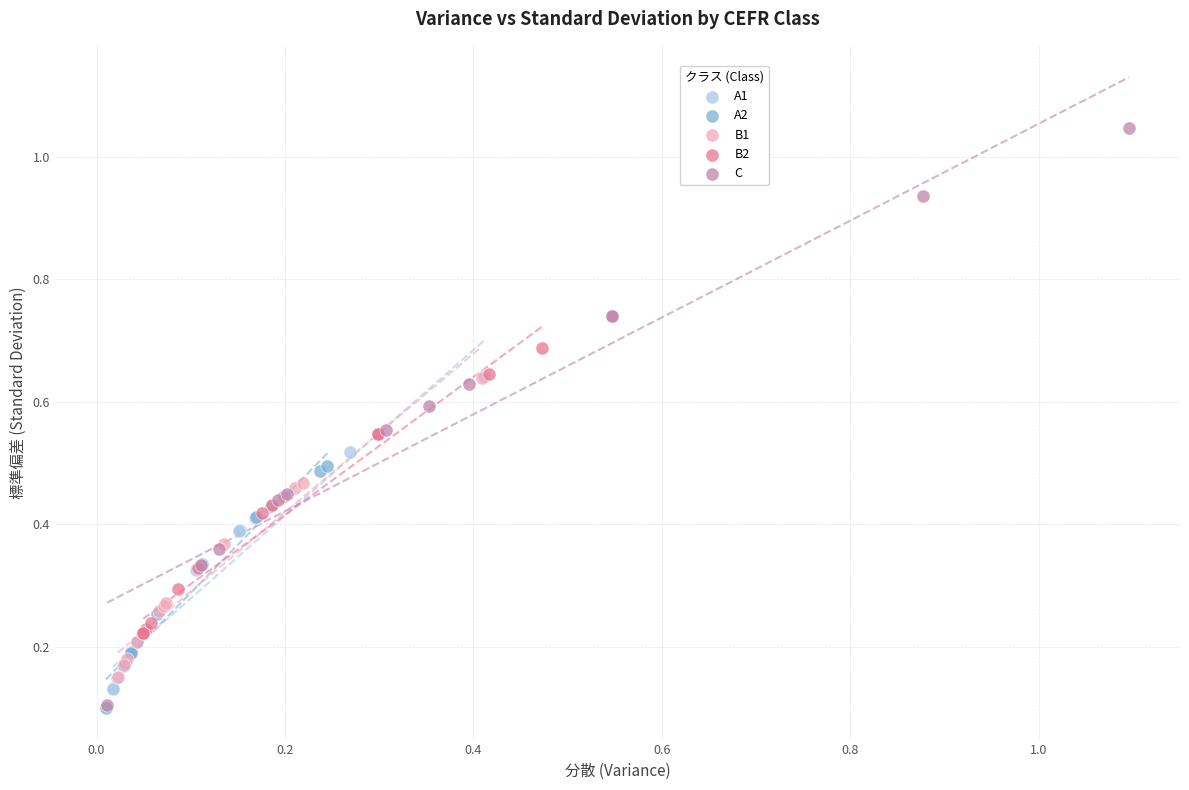

Which series contains the highest Y value?

C